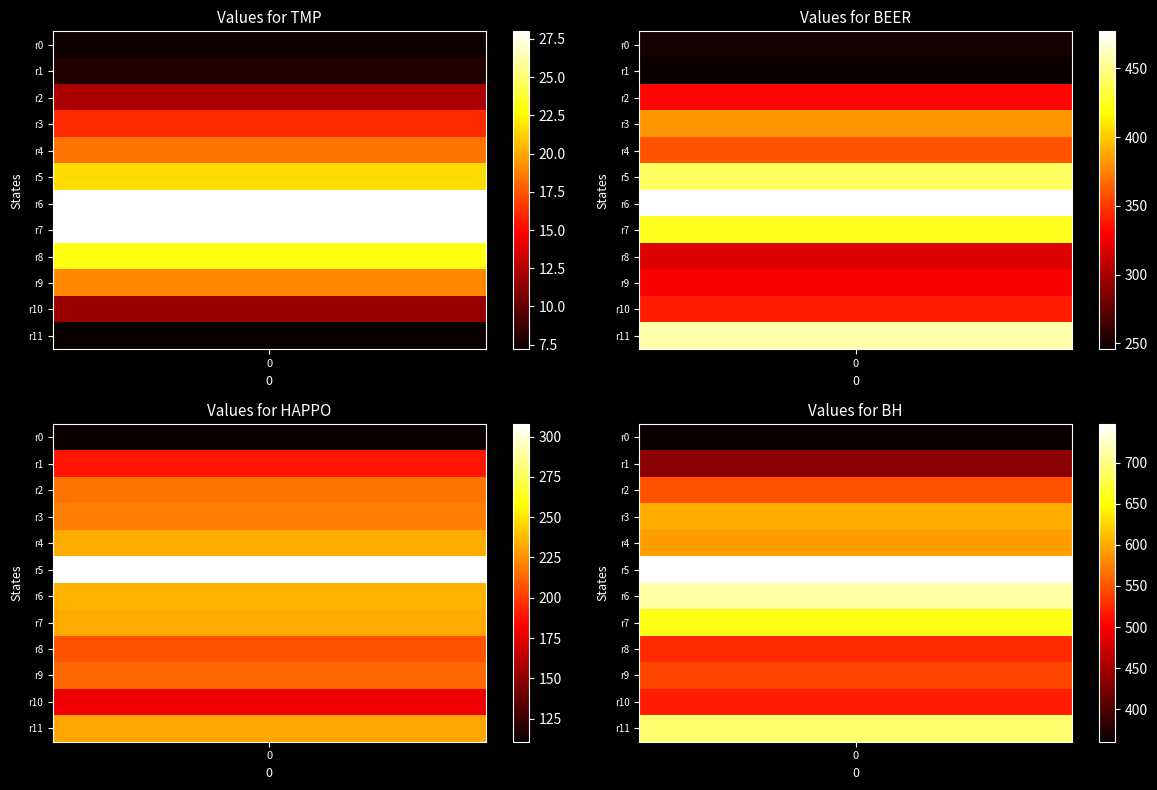

Rank the series by their maximum value, from lowest to highest.

TMP, HAPPO, BEER, BH